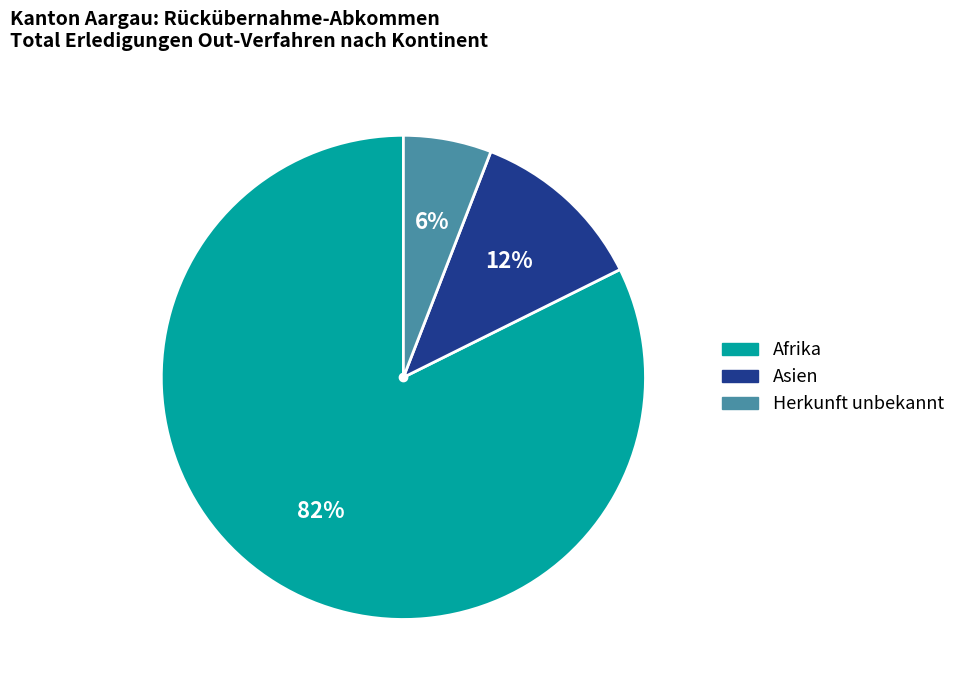

Do Asien and Herkunft unbekannt together represent more than half of the pie?

No